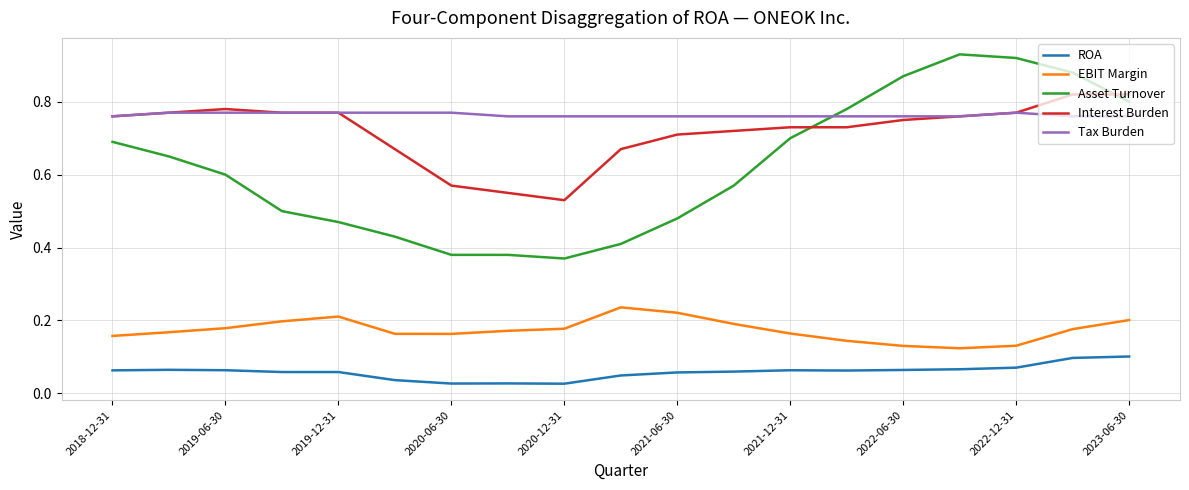

Which series has the largest total across all categories?

Tax Burden